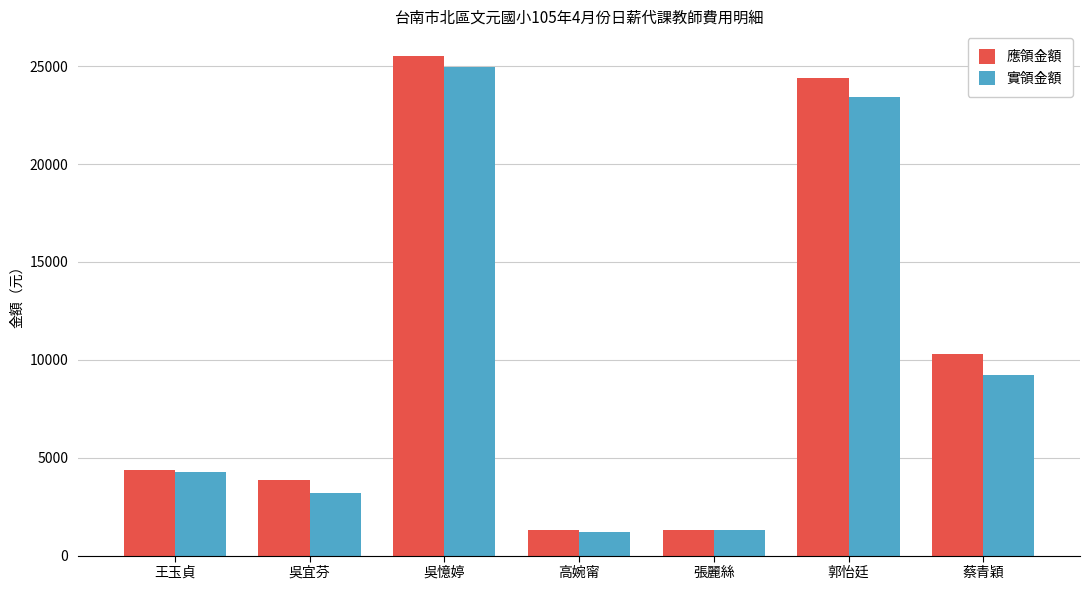

How many bars are there in total?

14